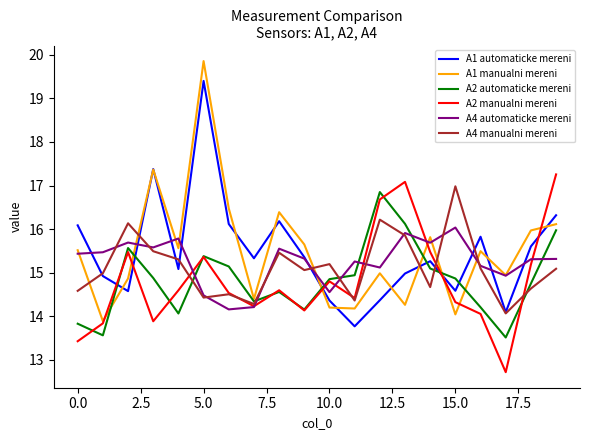

Which series has the largest range (max minus min)?

A1 manualni mereni